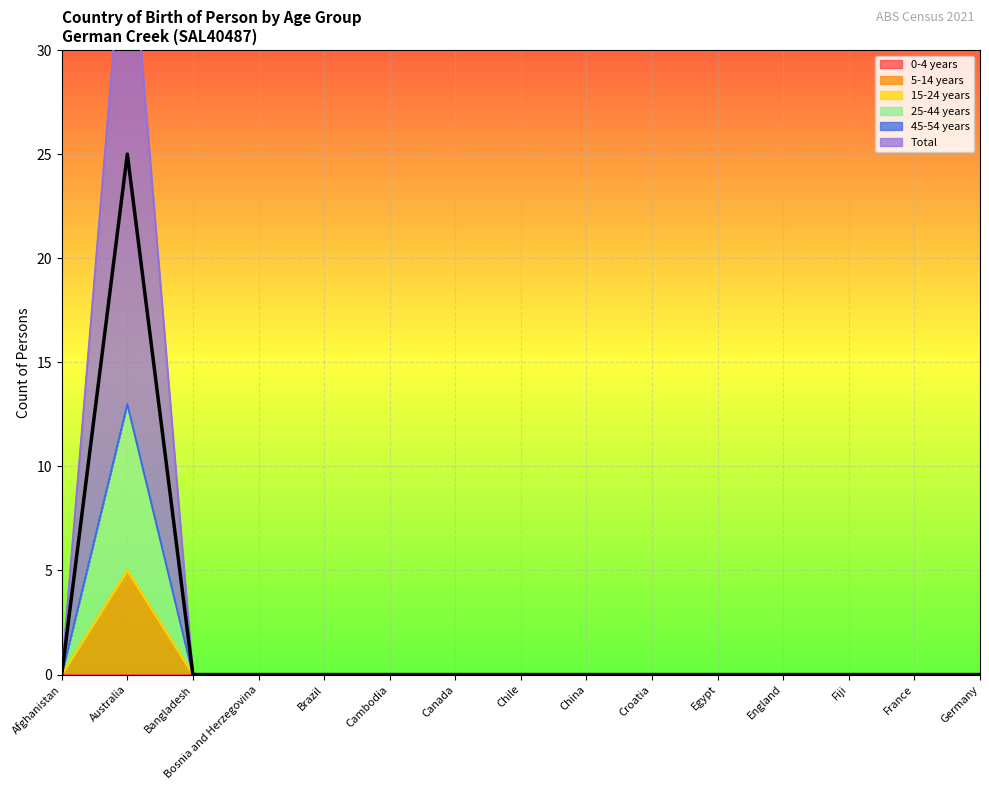

At which label does 5-14 years reach its peak?

Australia